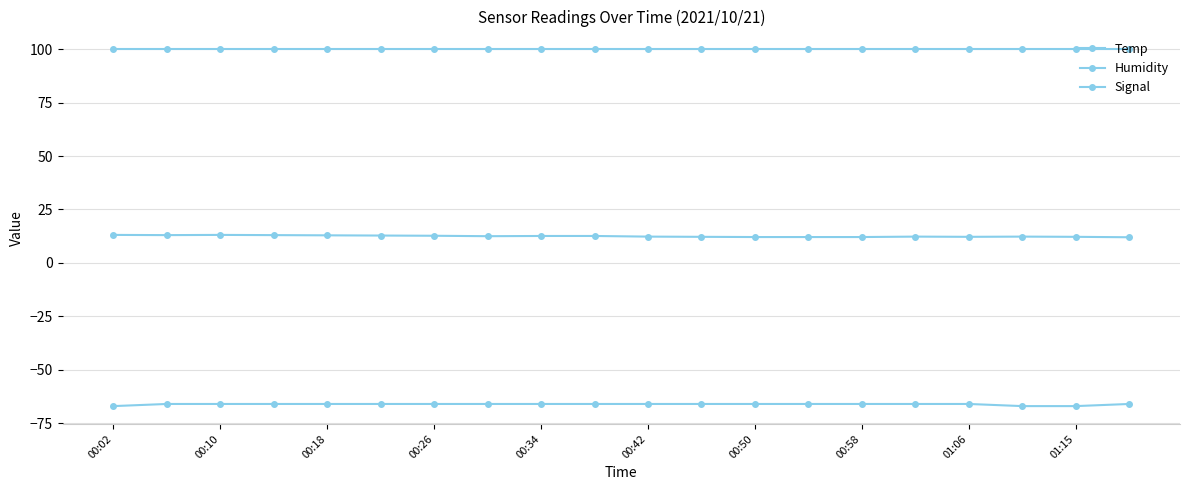

How many lines are shown in the chart?

3